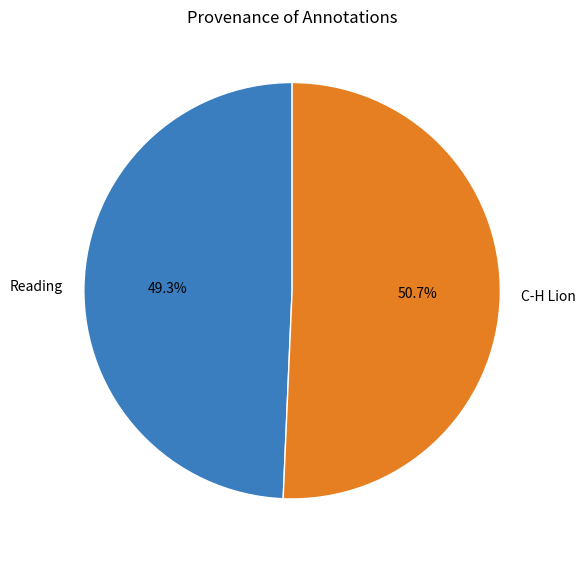

What percentage is NOT represented by Reading?

50.7%